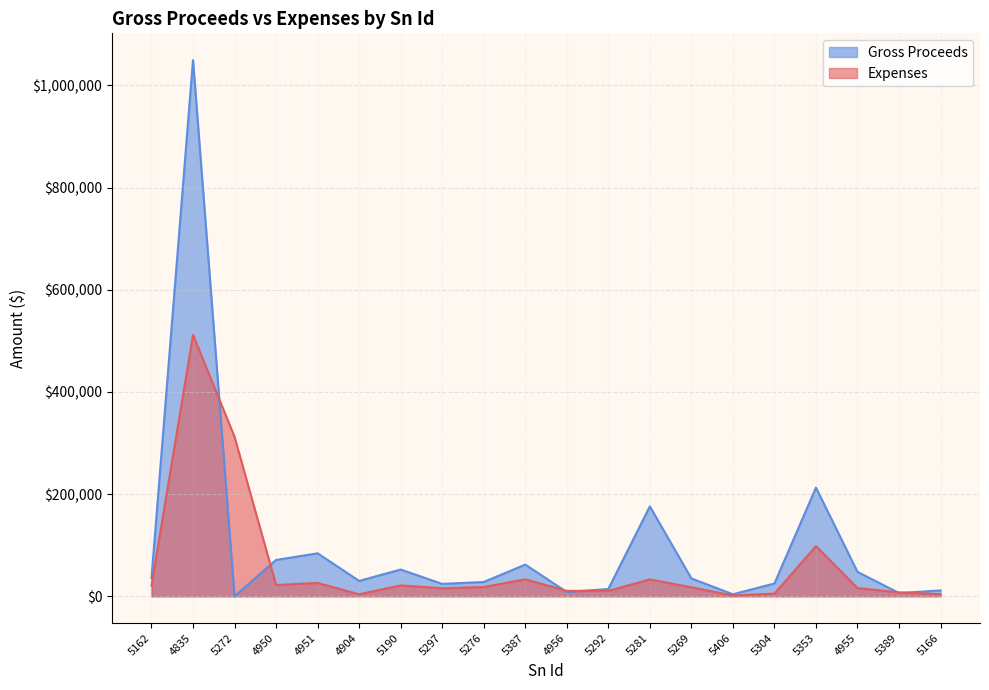

What is the sum of all Gross Proceeds values?

1977065.2